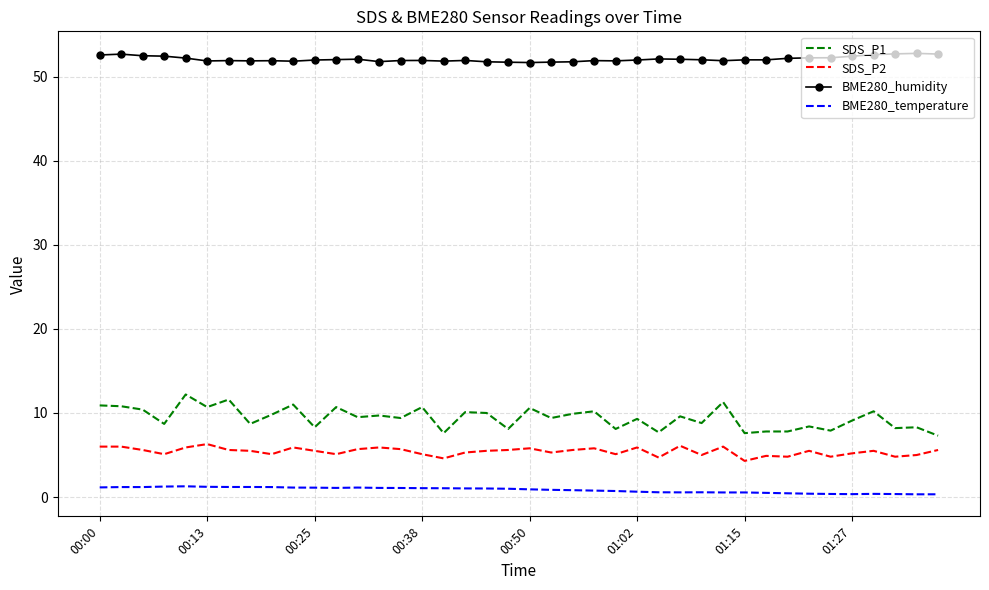

True or false: BME280_humidity has more than 1 points higher than both neighbors.

True